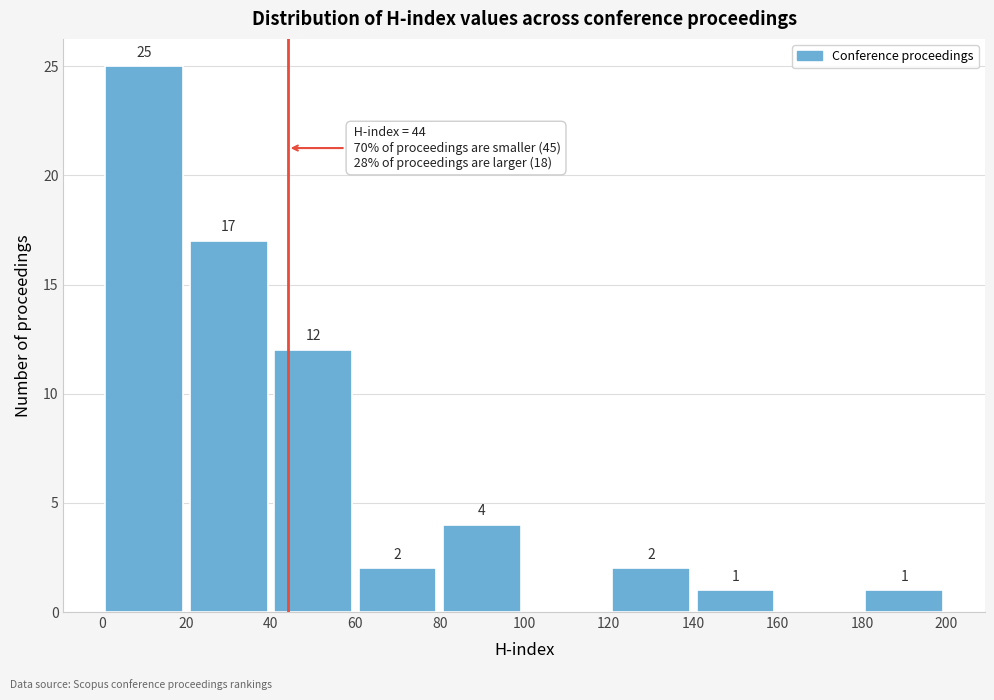

Which range on the x-axis has the tallest bar?

0 to 20